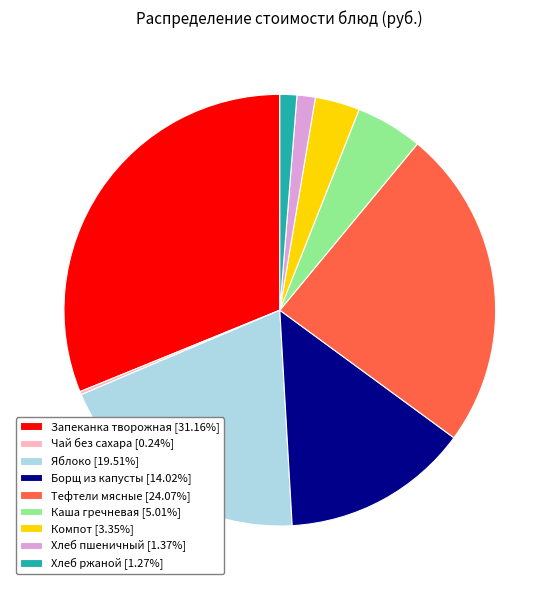

Does Компот [3.35%] represent more than half of the total?

No